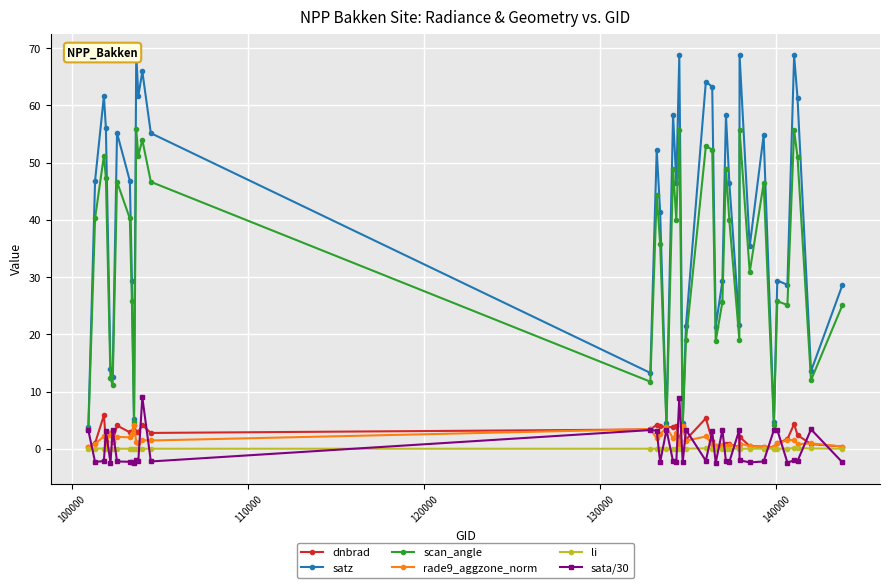

True or false: li has more than 2 interior local peaks.

True